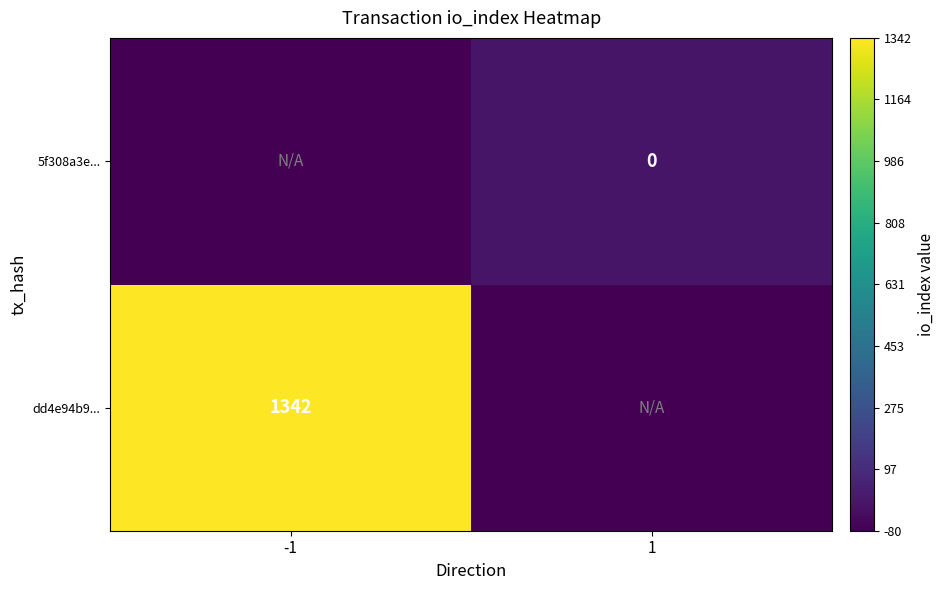

What is the smallest value displayed?

-80